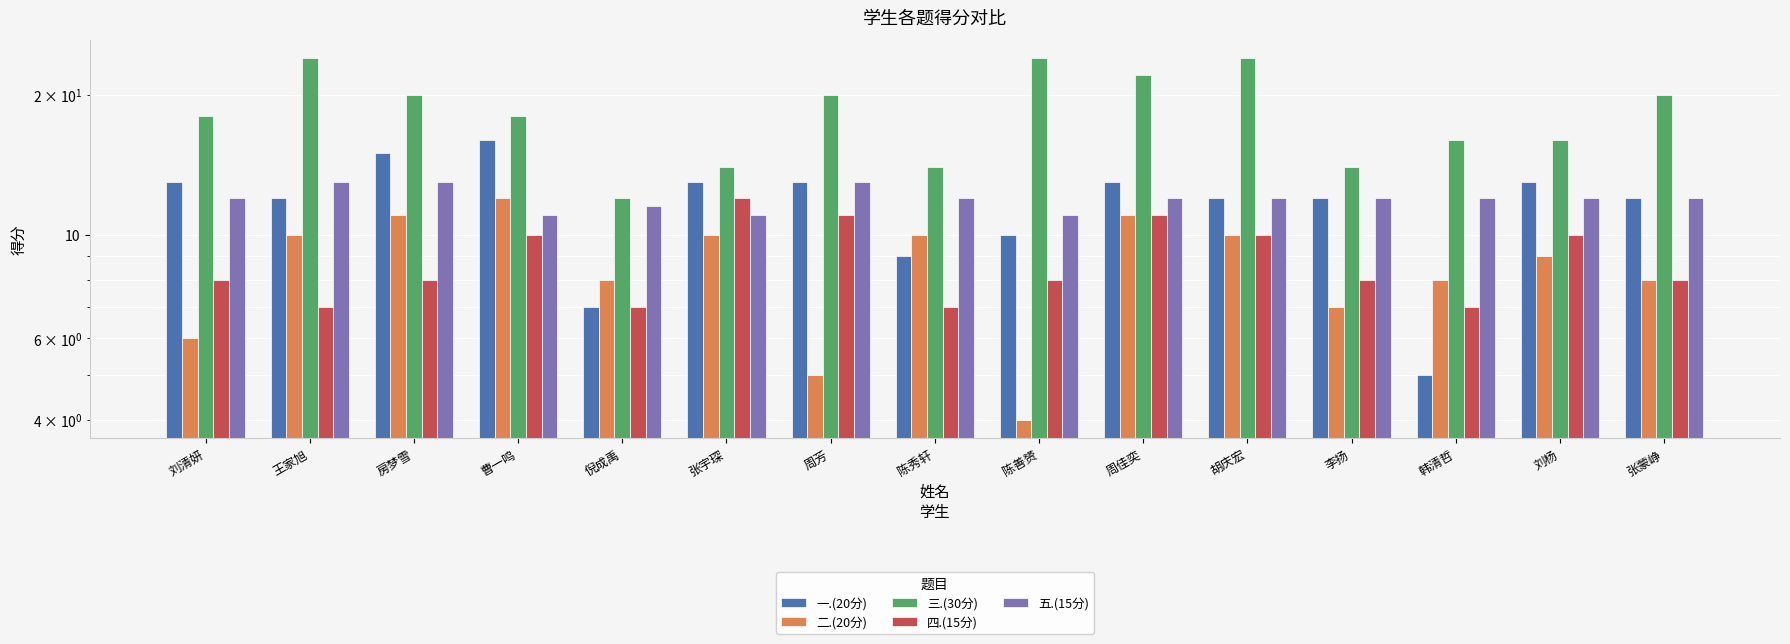

The 三.(30分) series shows 20.0 at 周芳. True or false?

True